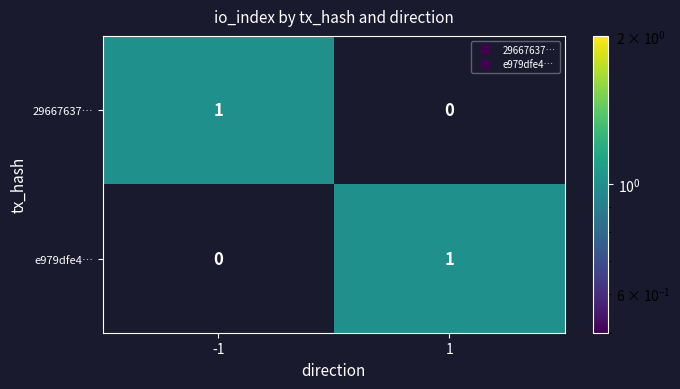

Rank the categories by 29667637… value from highest to lowest.

-1, 1